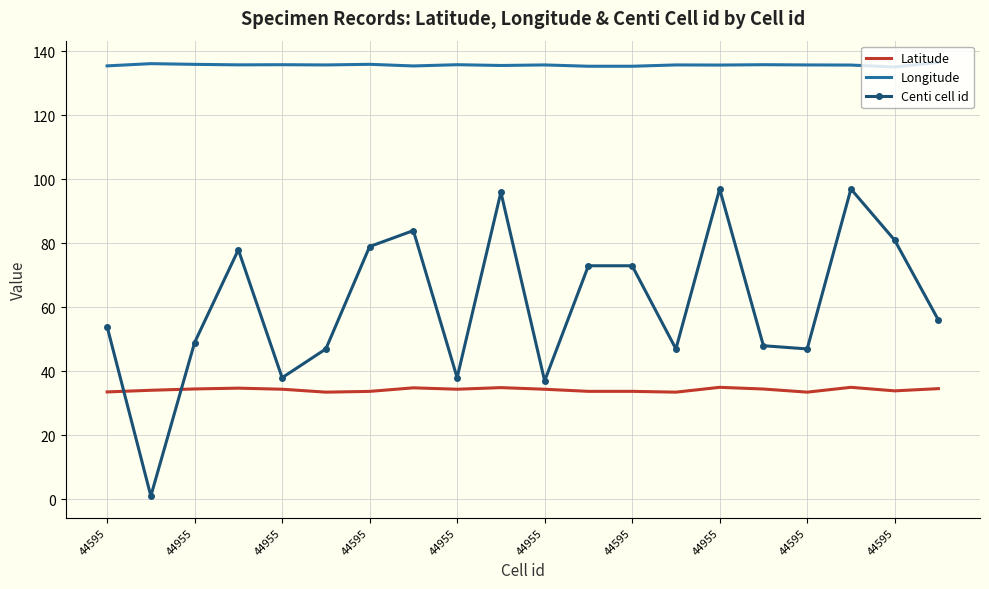

What is the difference between the maximum and second lowest values in the Centi cell id series?

60.0